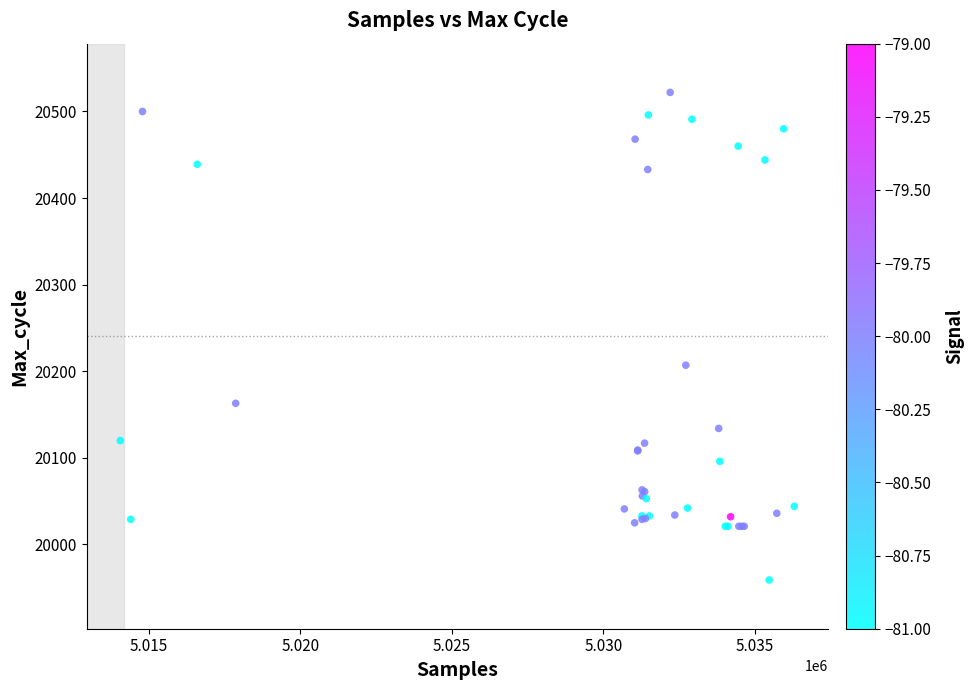

What Y value in the scatter plot is closest to 20240?

20207